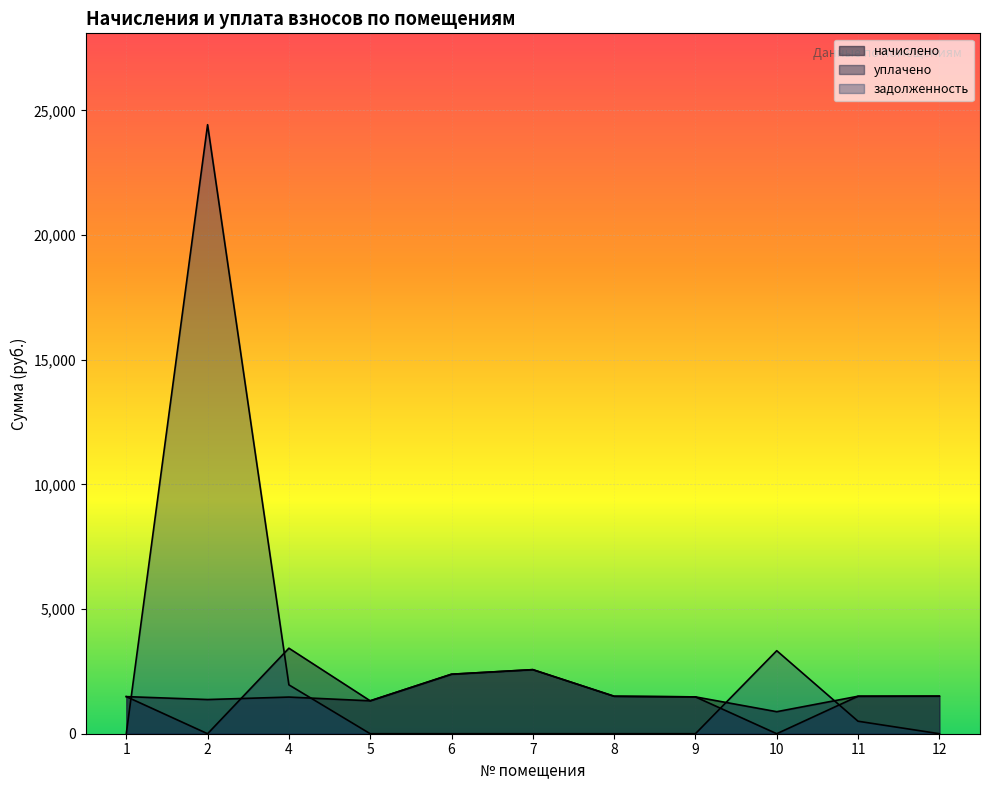

What is the greatest value displayed?

24425.1